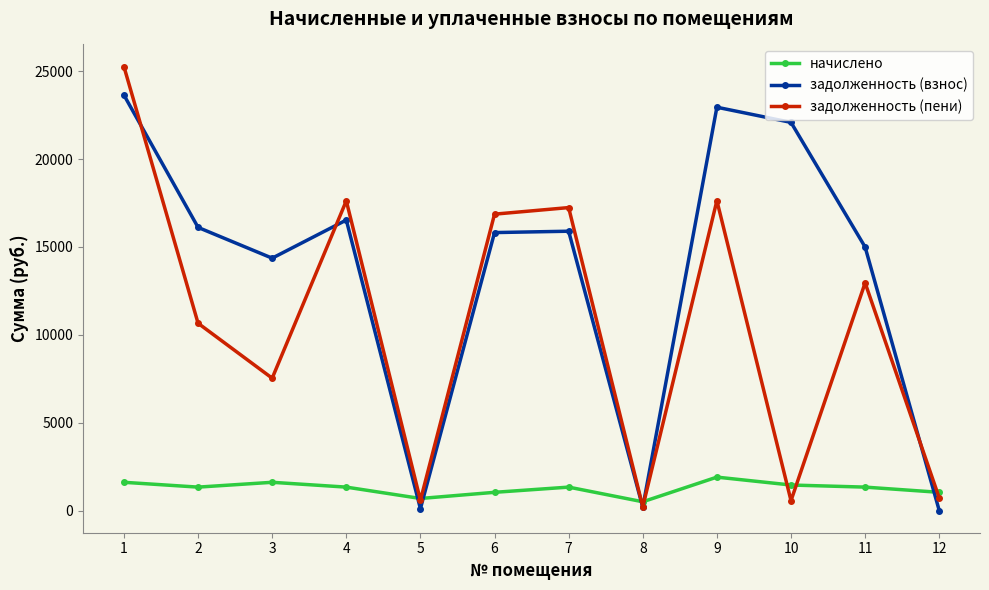

What is the minimum value for задолженность (взнос)?

12.3